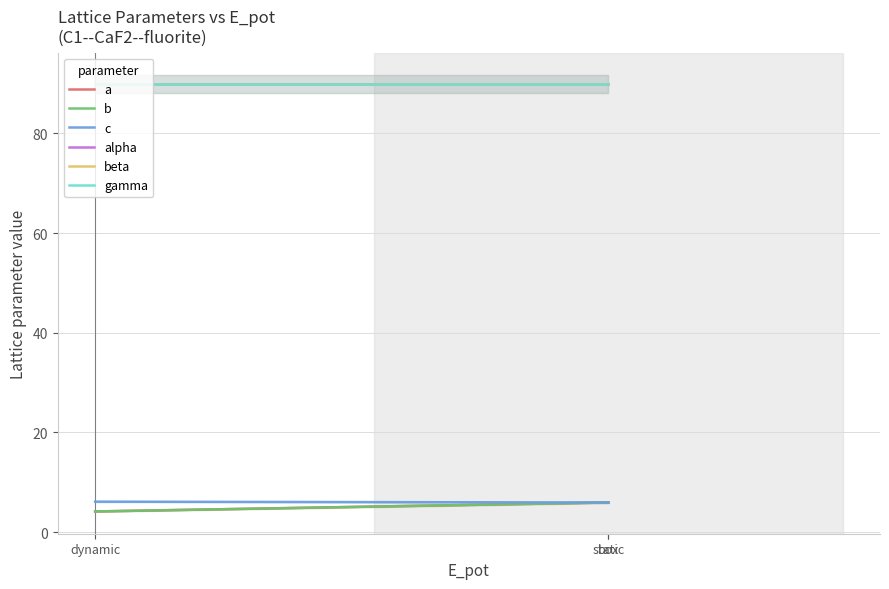

True or false: beta has a value of 90.0 at static.

True